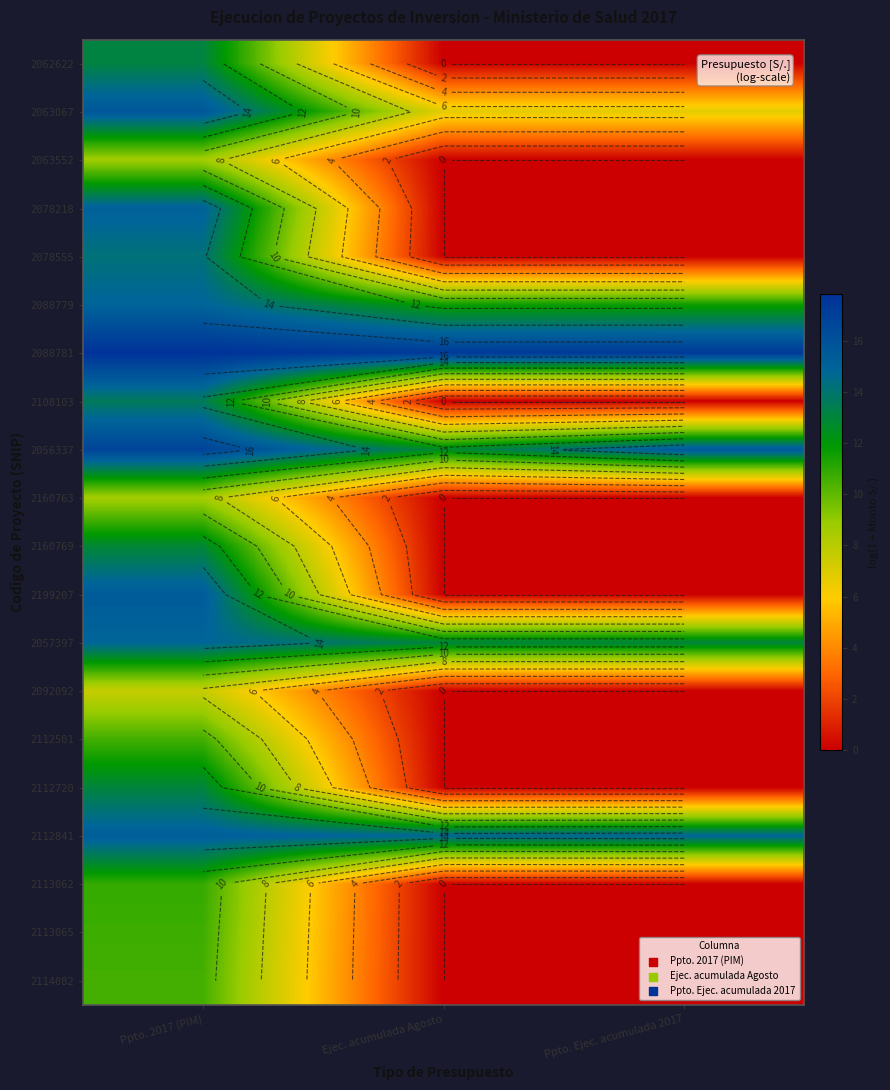

At which label does 2112501 reach its minimum?

Ejec. acumulada Agosto